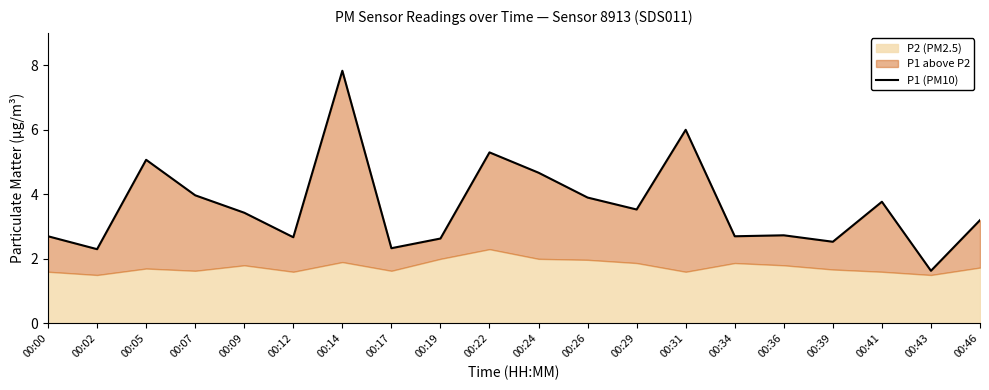

Reading left to right, list all the values displayed in this chart.

2.7	2.3	5.1	4.0	3.4	2.7	7.8	2.3	2.6	5.3	4.7	3.9	3.5	6.0	2.7	2.7	2.5	3.8	1.6	3.2